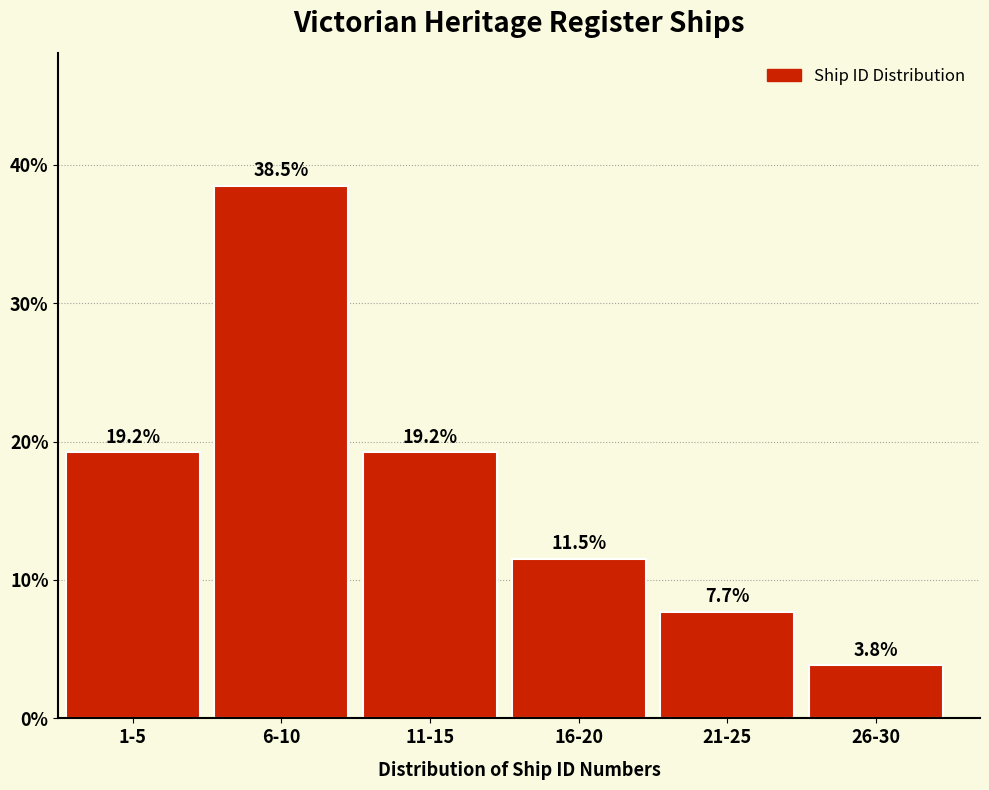

Reading right to left, extract all data points from this chart.

26-30=3.8	21-25=7.7	16-20=11.5	11-15=19.2	6-10=38.5	1-5=19.2